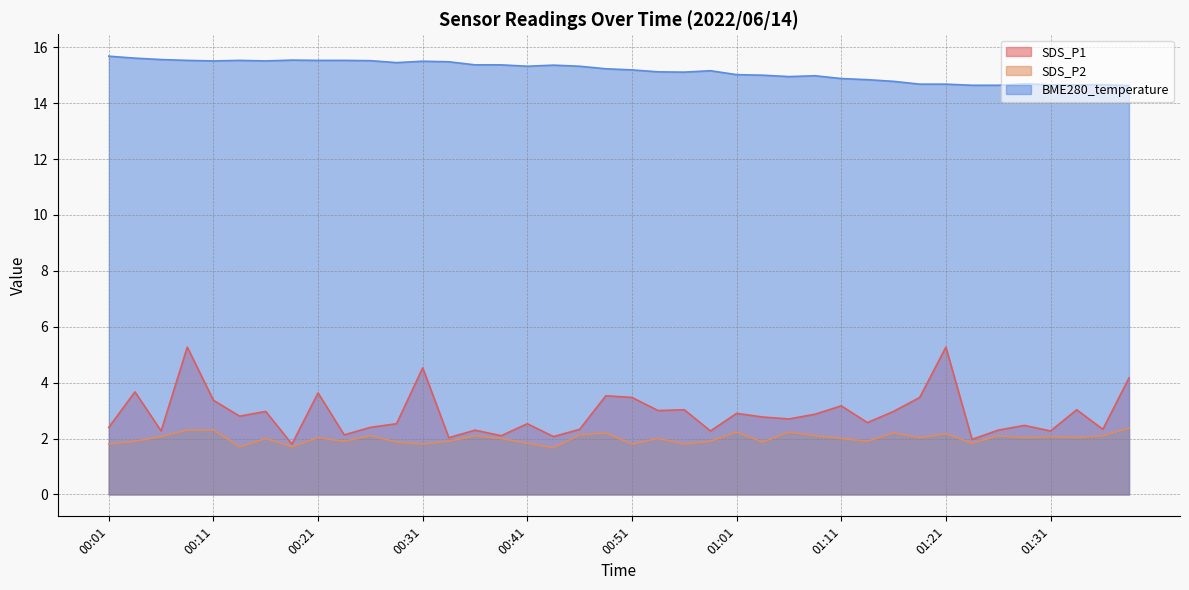

What is the sum of the BME280_temperature values at 01:33 and 00:26?

30.2